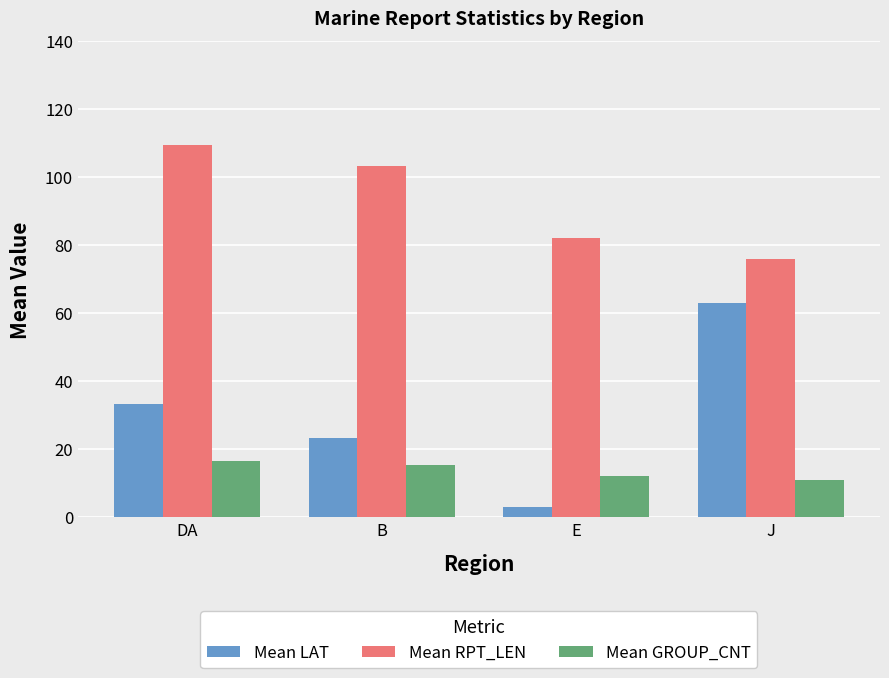

At which label is Mean RPT_LEN closest to 92?

E